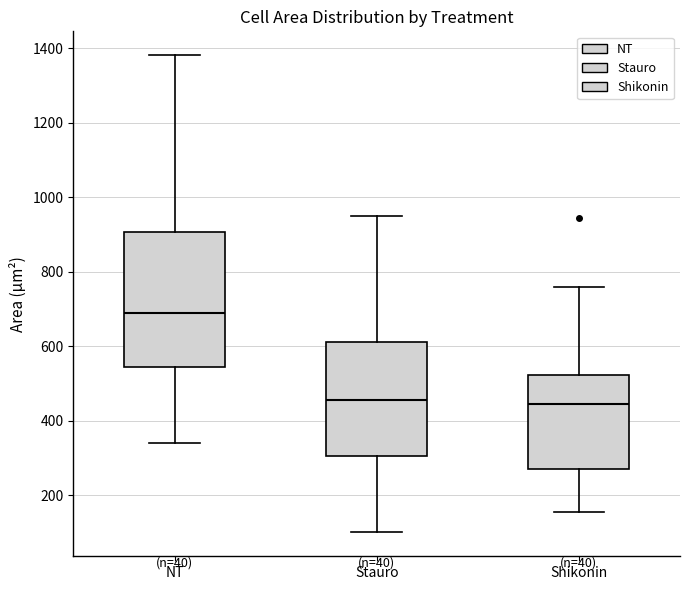

Reading left to right, read every box against the y-axis: the position of its median line, the range the box covers, and the ends of its whiskers. The values are not printed on the chart, so give them approximately, as read against the axis.

NT: median 680, box 540 to 900, whiskers 340 to 1380
Stauro: median 460, box 300 to 620, whiskers 100 to 940
Shikonin: median 440, box 280 to 520, whiskers 160 to 760